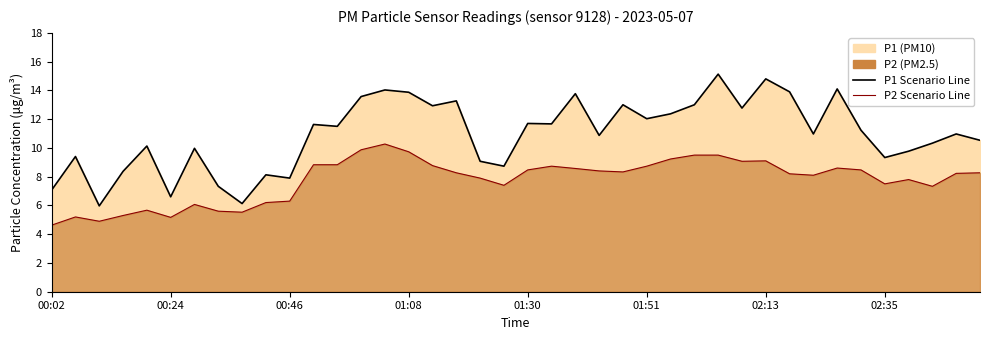

What is the difference between the maximum and second lowest values in the P1 Scenario Line series?

9.0